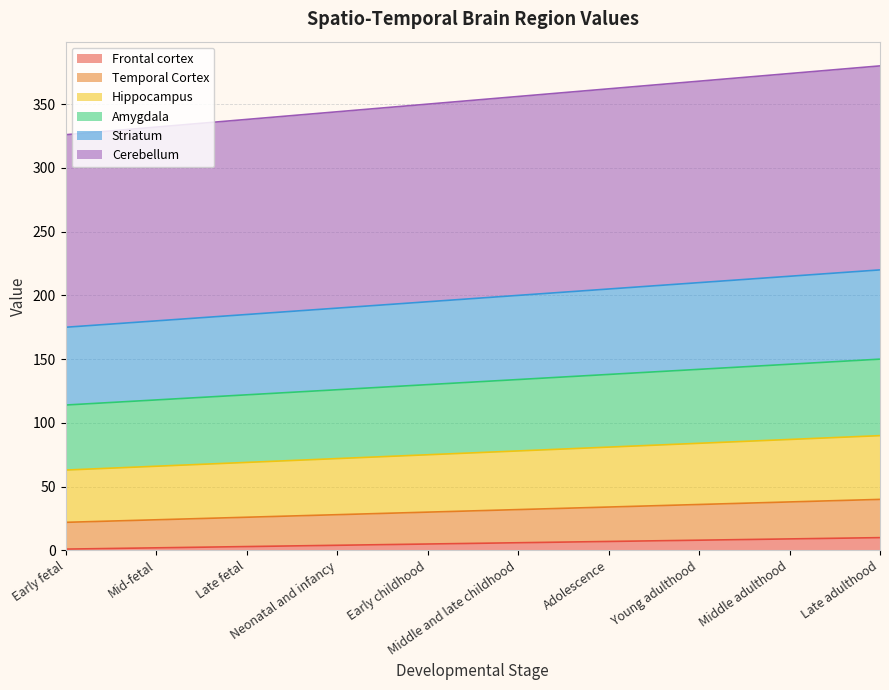

What is the highest value of the Frontal cortex series?

10